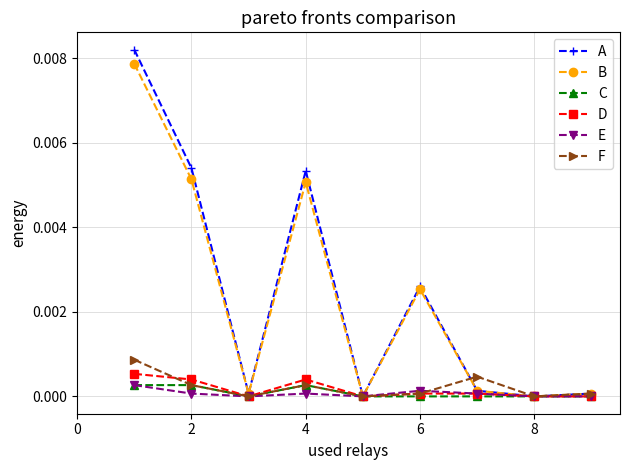

True or false: F has more than 0 interior local peaks.

True